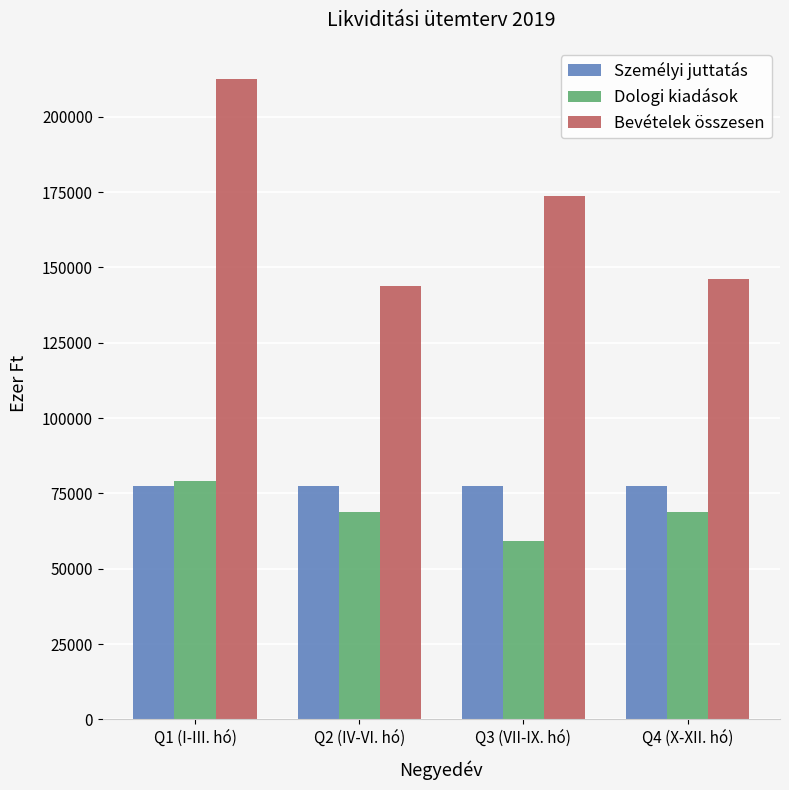

What is the difference between the second highest and minimum values in the Dologi kiadások series?

9936